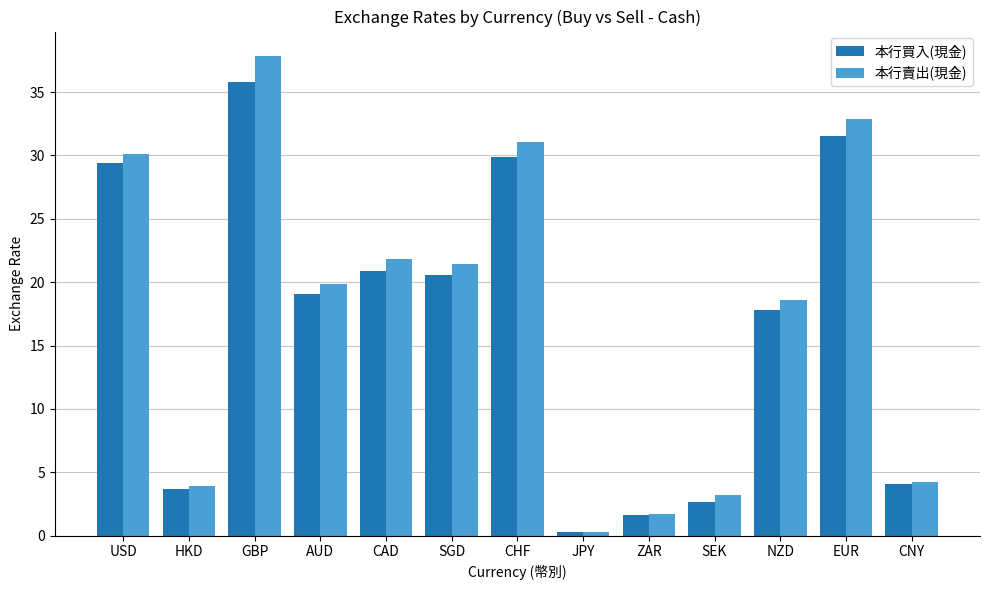

Which series has the largest total across all categories?

本行賣出(現金)